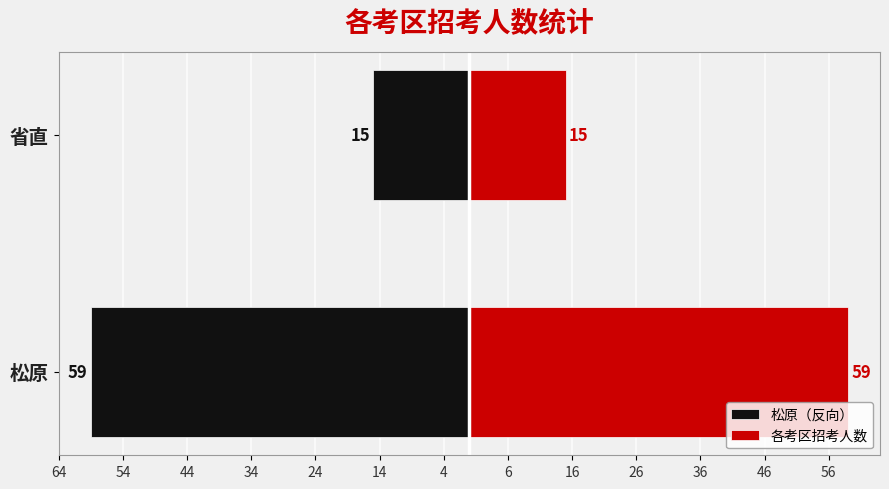

Between 省直 and 松原, which is larger?

省直